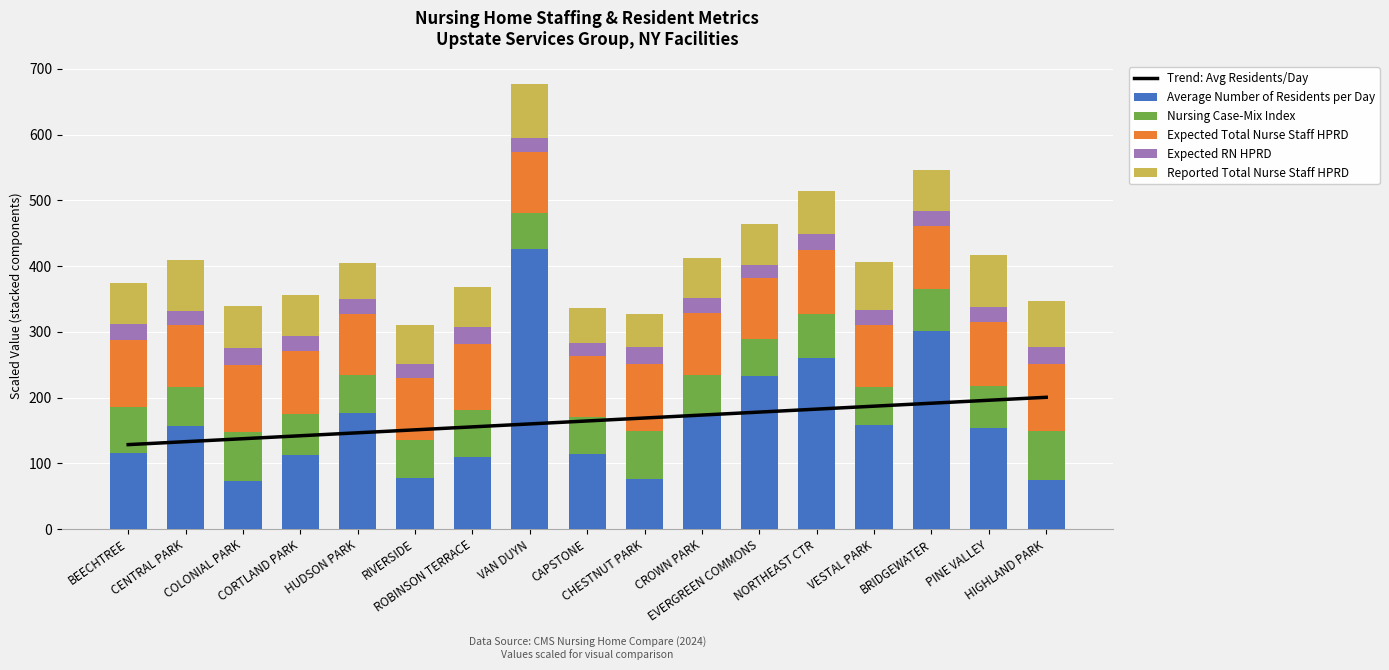

What is the spread (max minus min) of values at HIGHLAND PARK?

77.1